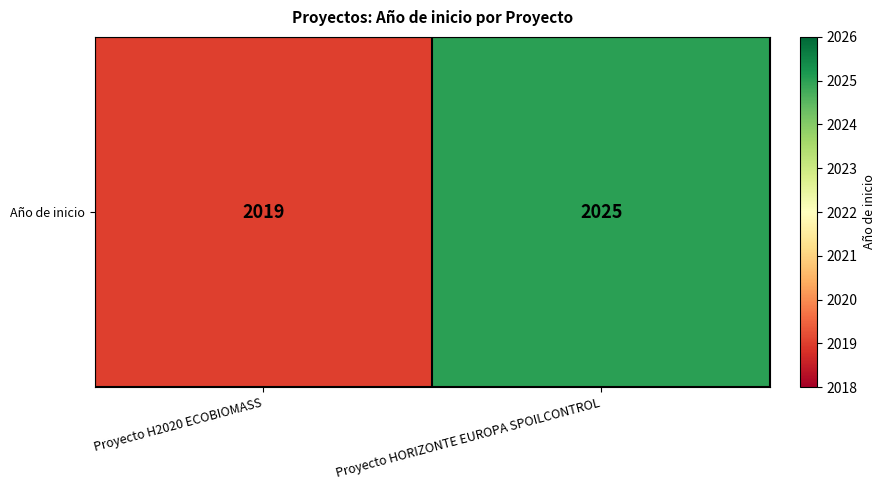

Rank the categories by value from lowest to highest.

Proyecto H2020 ECOBIOMASS, Proyecto HORIZONTE EUROPA SPOILCONTROL